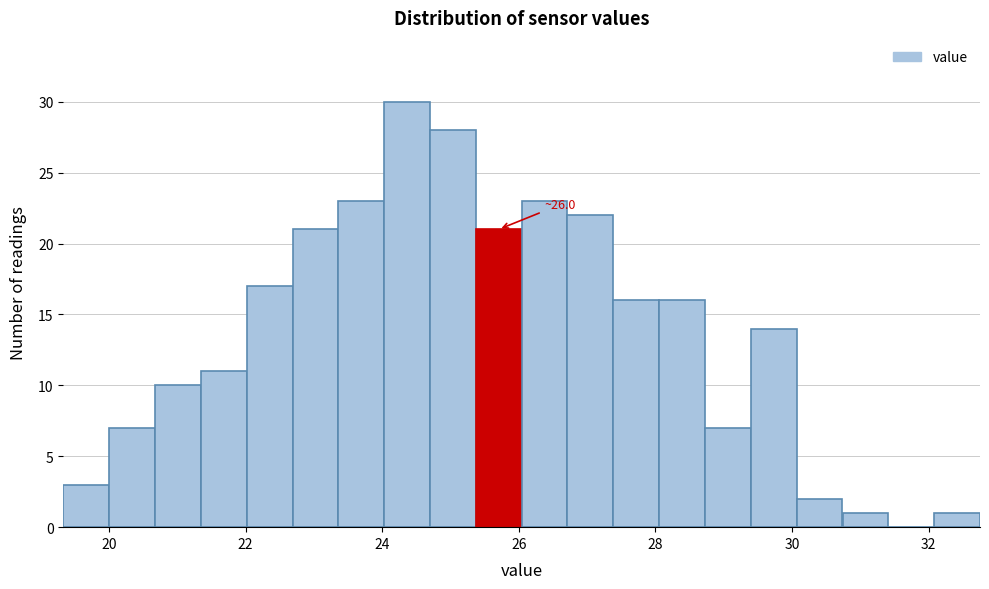

Around what value on the x-axis is the tallest bar? Give the approximate position of its centre, as read against the axis.

24.4